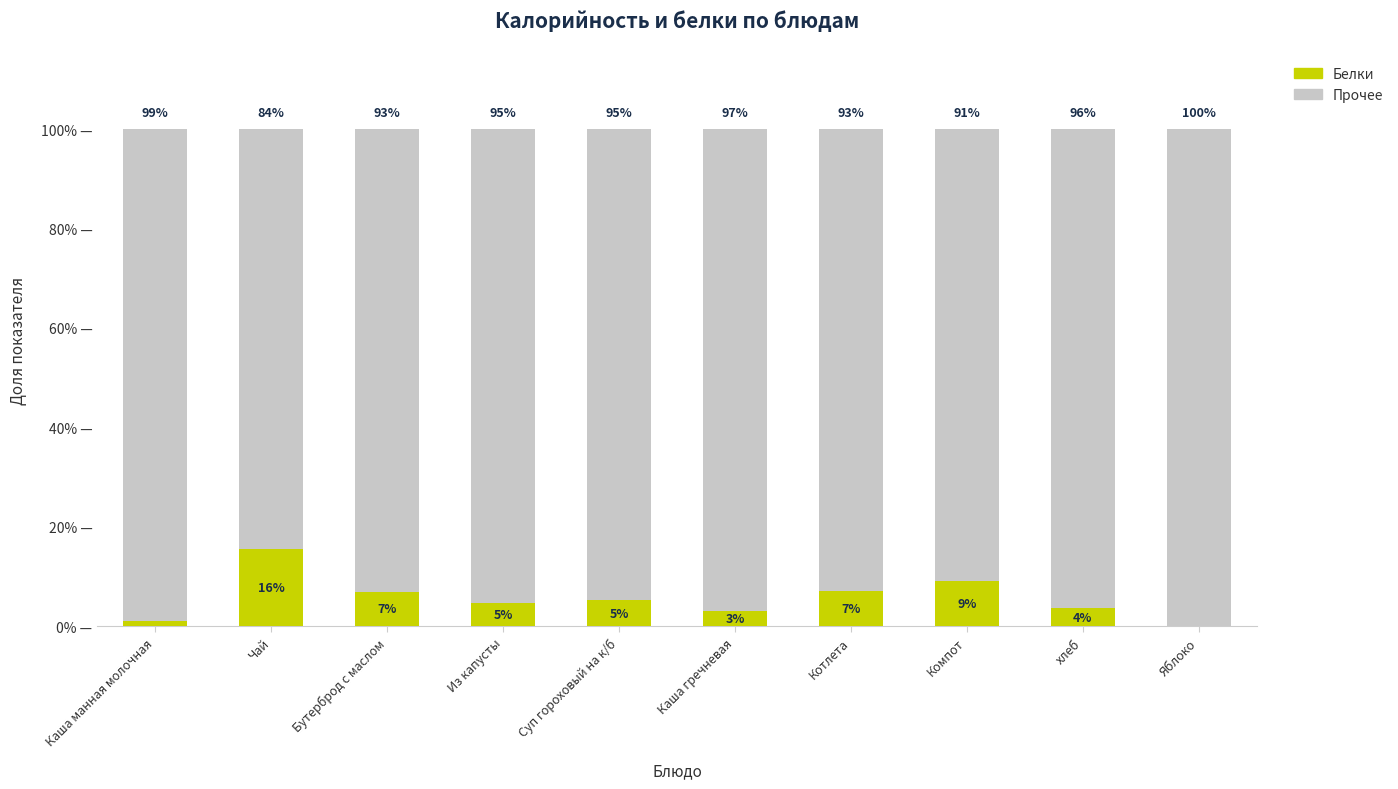

At which label is Белки closest to 7?

Бутерброд с маслом